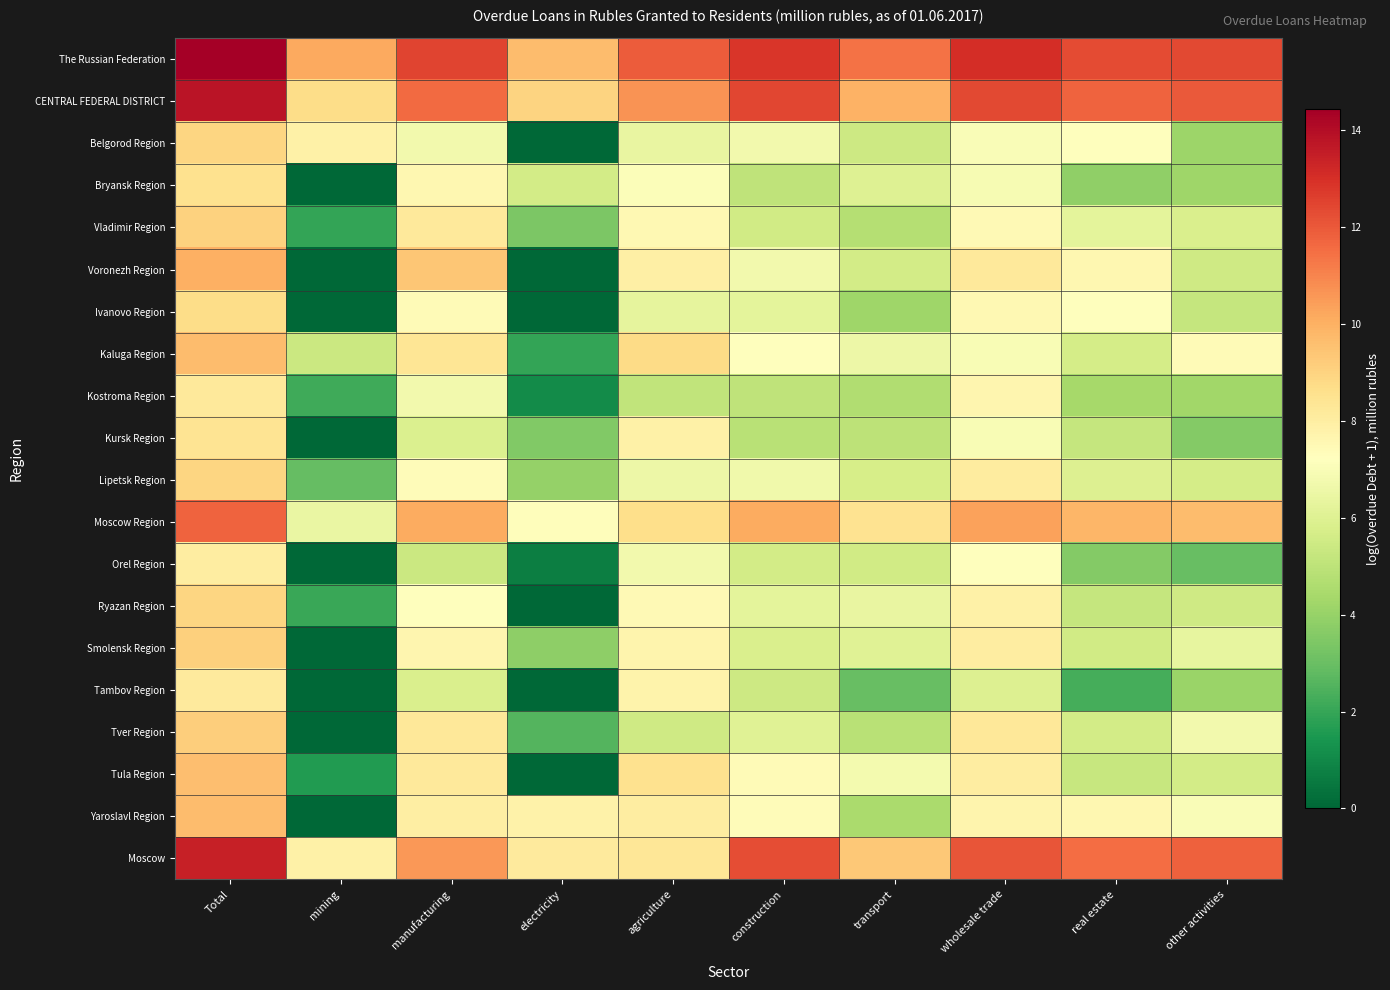

What is the difference between the highest and lowest values at other activities?

9.4